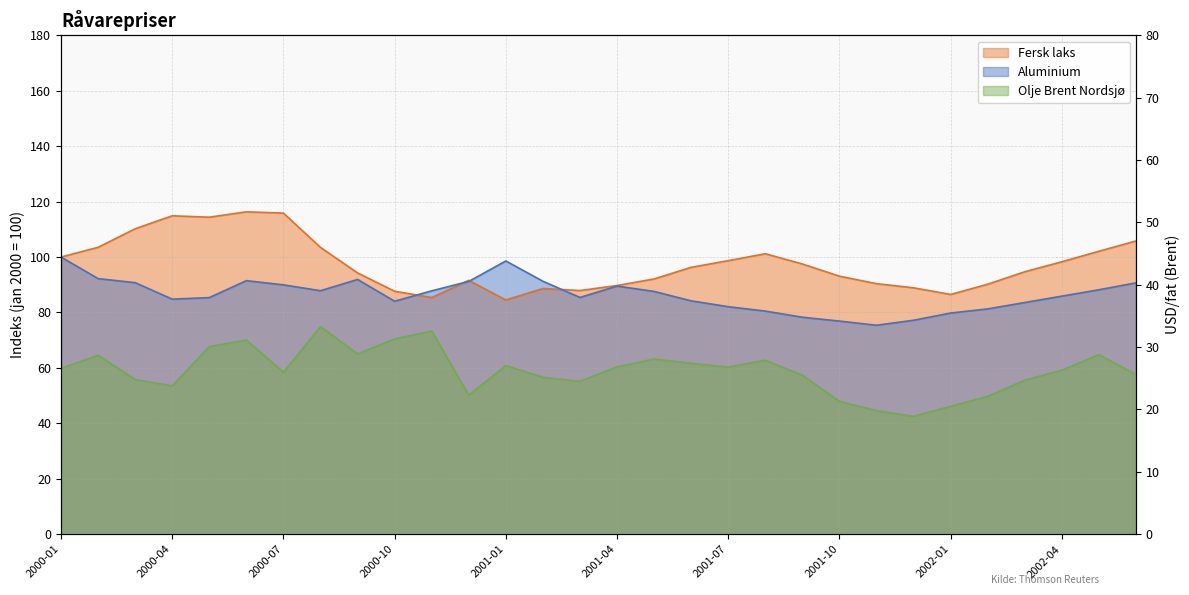

True or false: Olje Brent Nordsjø has a value of 15.0 at 2000-07.

False